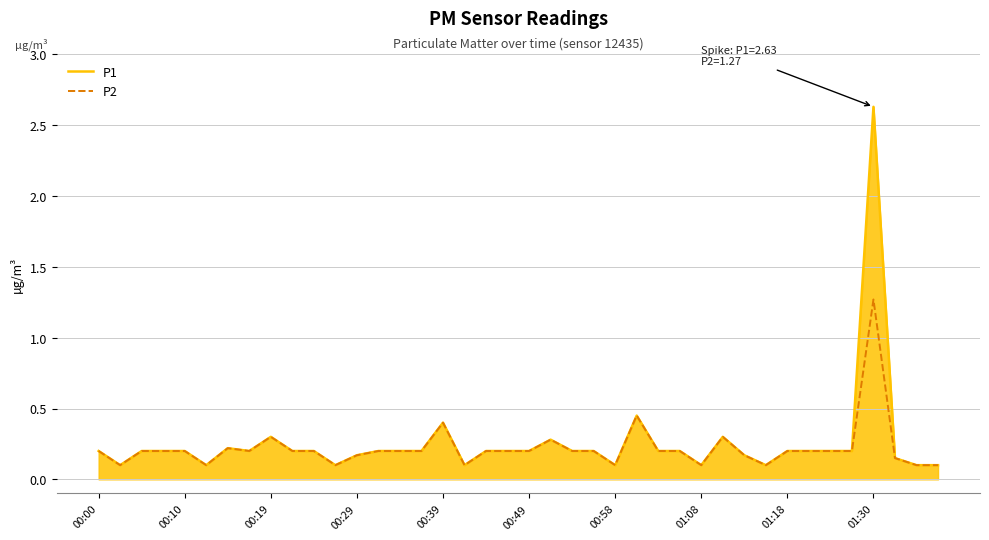

Which series has the widest spread of values?

P1